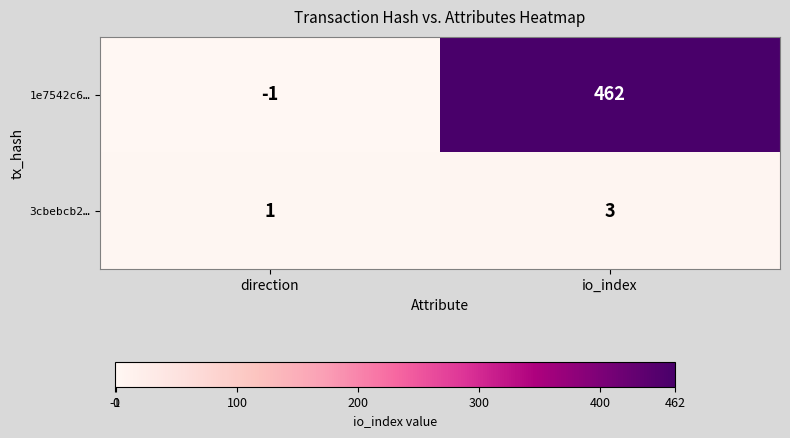

Which label corresponds to the smallest value in the chart?

direction